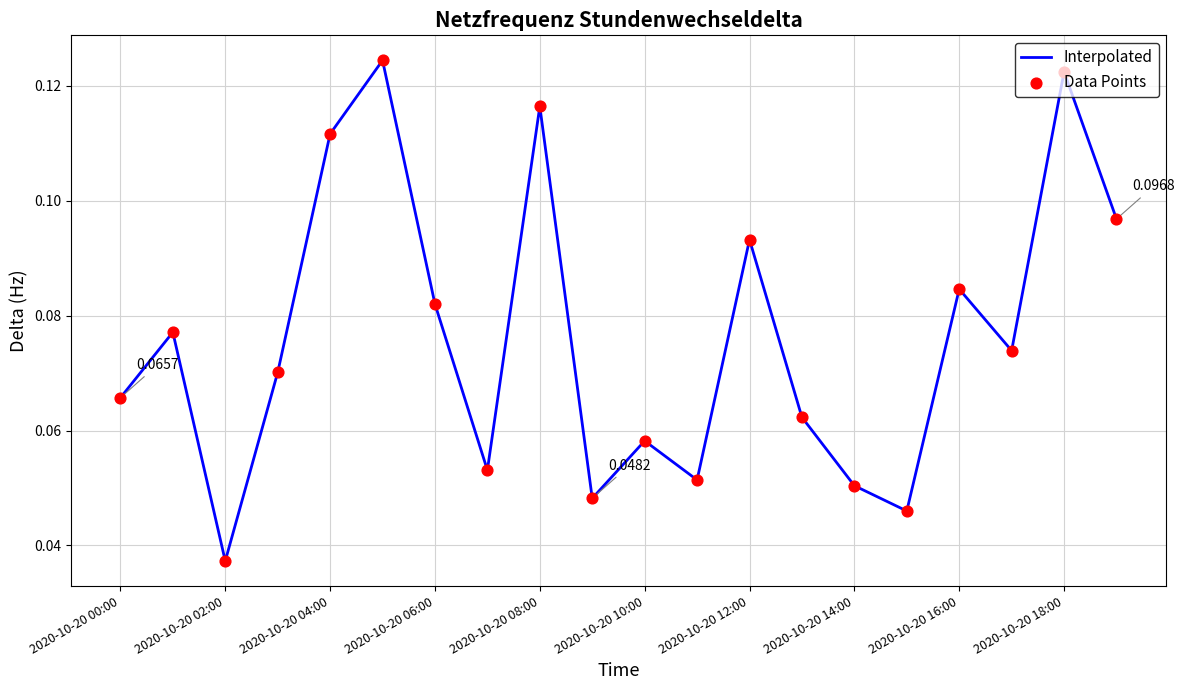

Does the chart have visible grid lines?

Yes